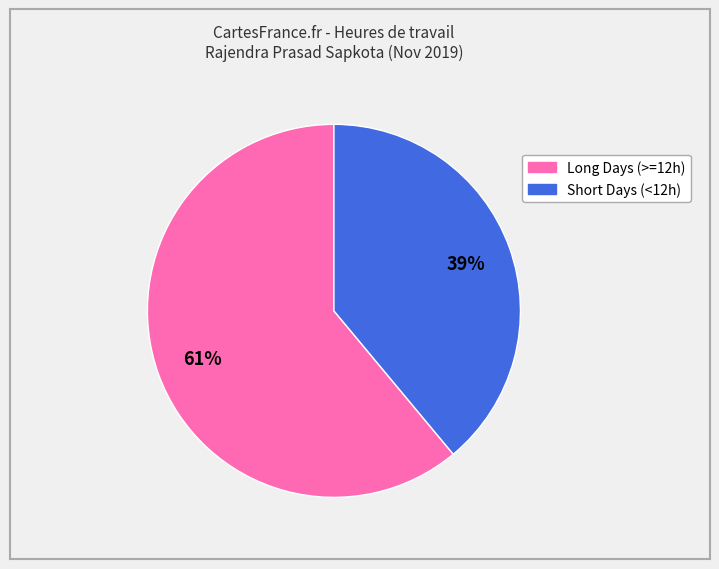

To the nearest percent, what is the difference between the largest and smallest slice percentages?

22%